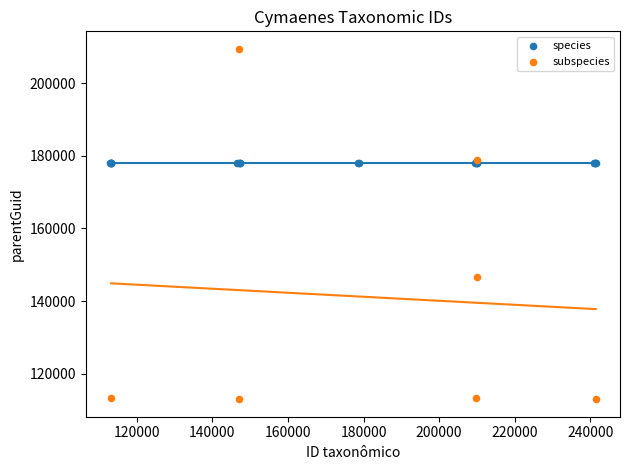

Which series reaches the minimum Y coordinate?

subspecies